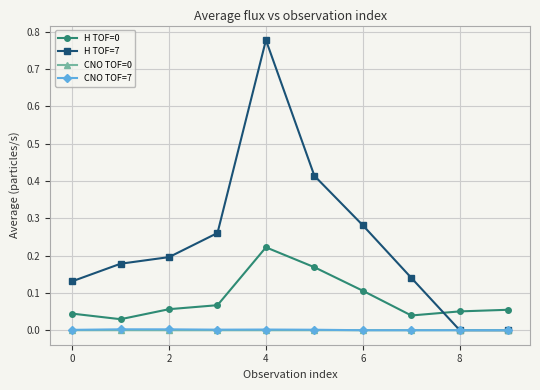

True or false: H TOF=7 has more than 1 interior local peaks.

False